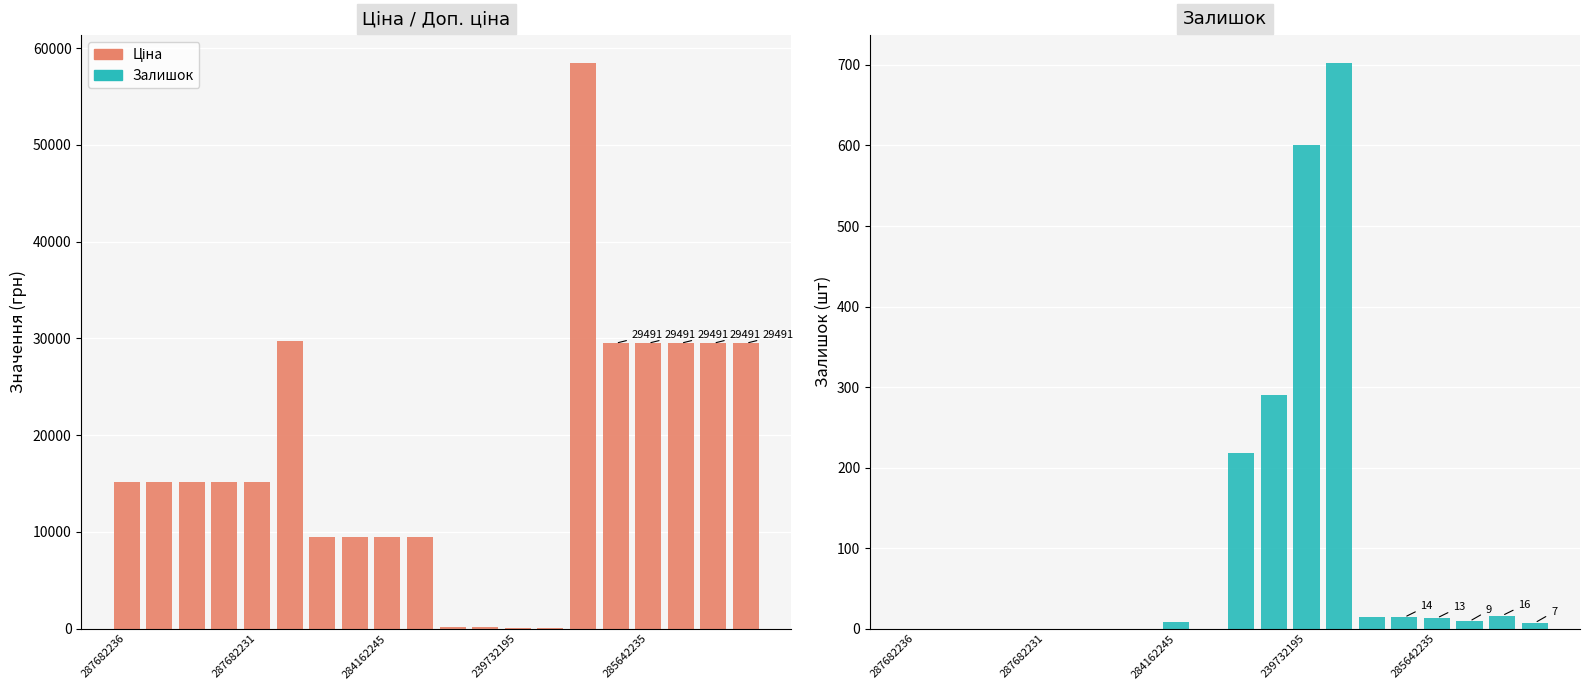

Reading left to right, what are all the values shown in this chart?

Ціна: 15120.0	15120.0	15120.0	15120.0	15120.0	29747.2	9480.1	9480.1	9480.1	9480.1	114.1	114.1	57.0	57.0	58426.5	29491.5	29491.5	29491.5	29491.5	29491.5
Залишок: 0.0	0.0	0.0	0.0	0.0	0.0	0.0	0.0	8.0	0.0	218.0	290.0	601.0	702.0	14.0	14.0	13.0	9.0	16.0	7.0